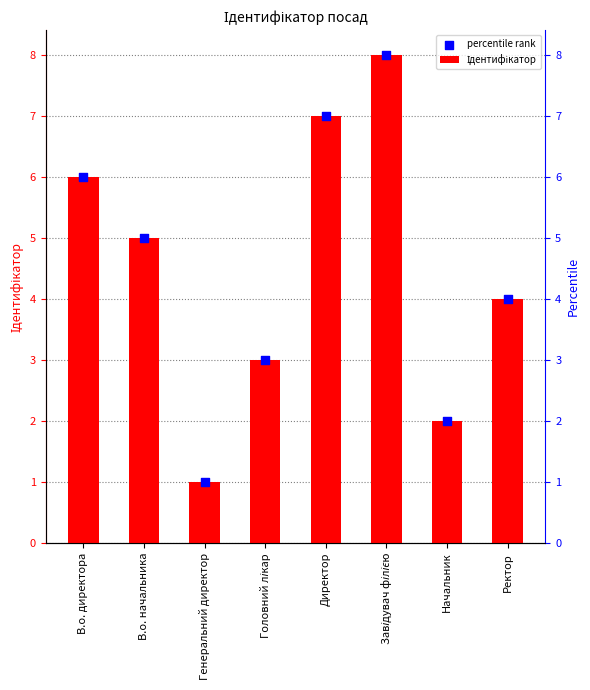

Which series contains the lowest Y value?

Ідентифікатор